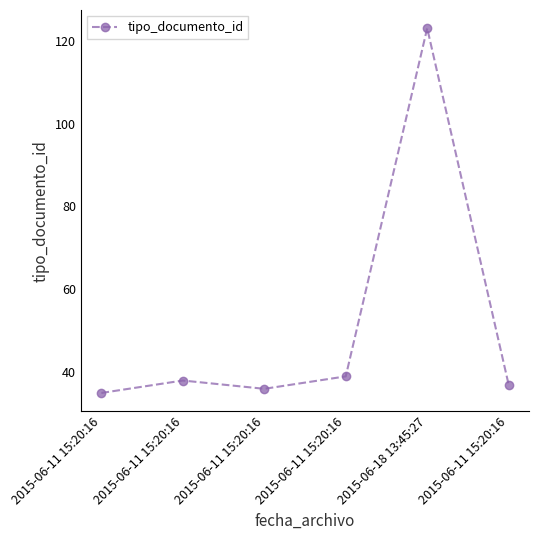

List the labels in order of value, largest first.

2015-06-18 13:45:27, 2015-06-11 15:20:16, 2015-06-11 15:20:16, 2015-06-11 15:20:16, 2015-06-11 15:20:16, 2015-06-11 15:20:16